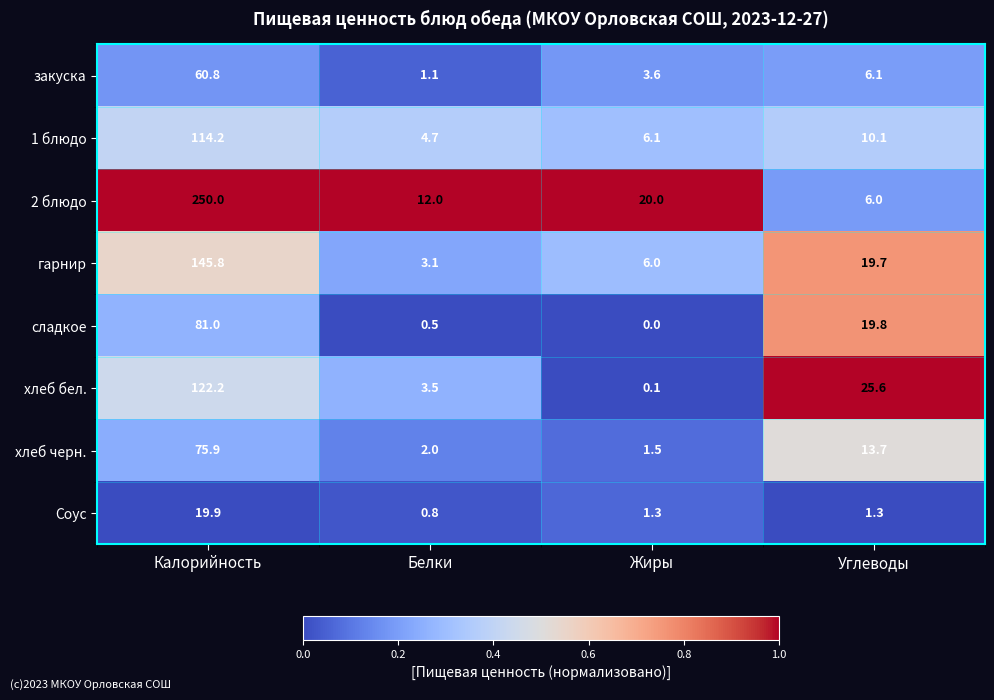

What is the total value across all series at Белки?

27.7